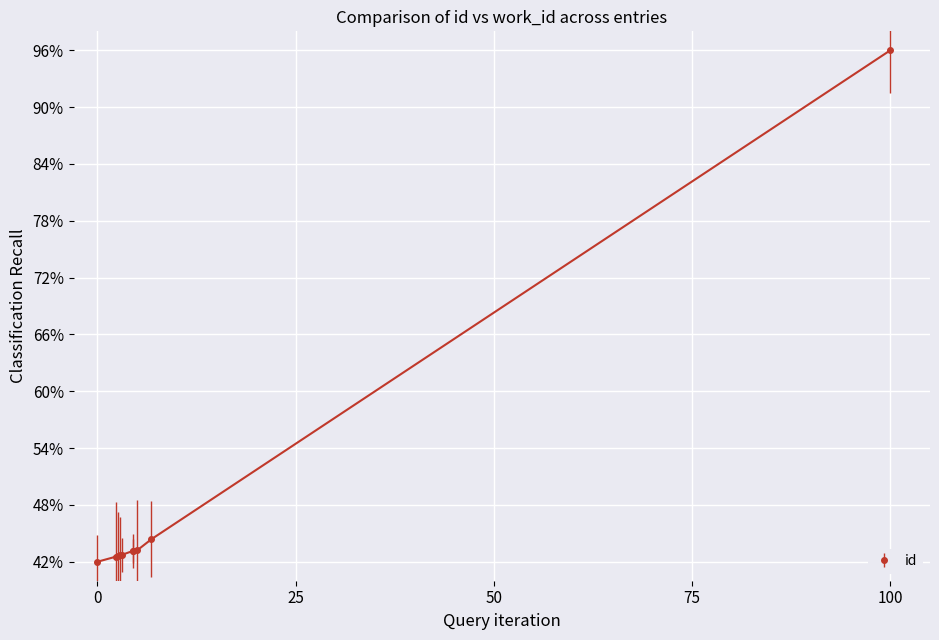

What is the value of the 1st point from the left?

42.0